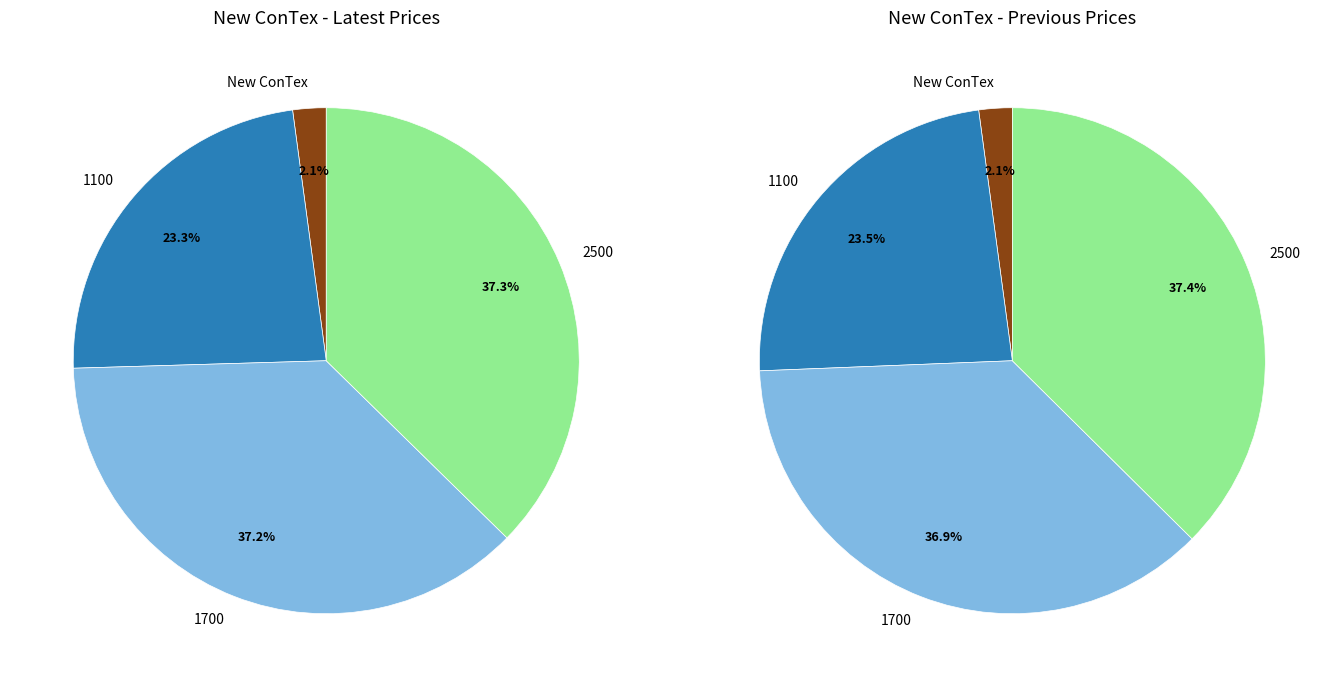

Does 22.05.2025 account for over 50% of the chart?

No